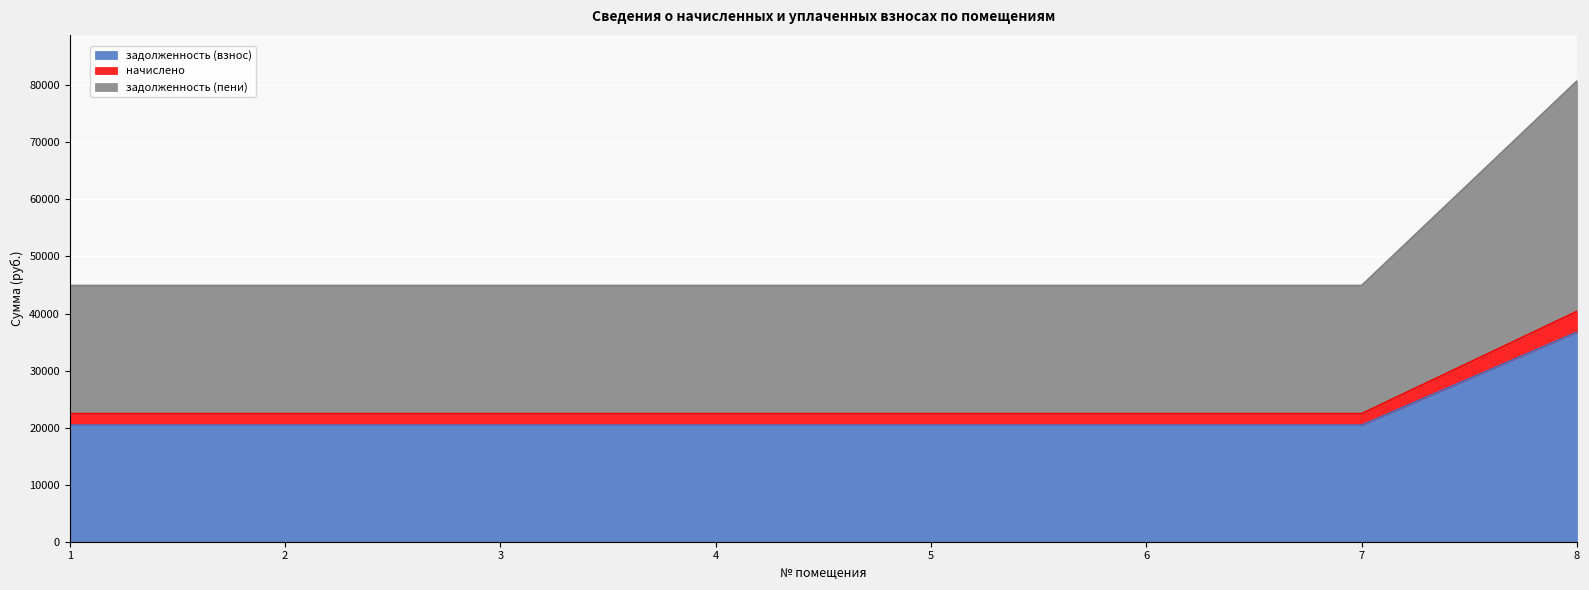

What is the difference between the задолженность (взнос) values at 8 and 2?

16304.6